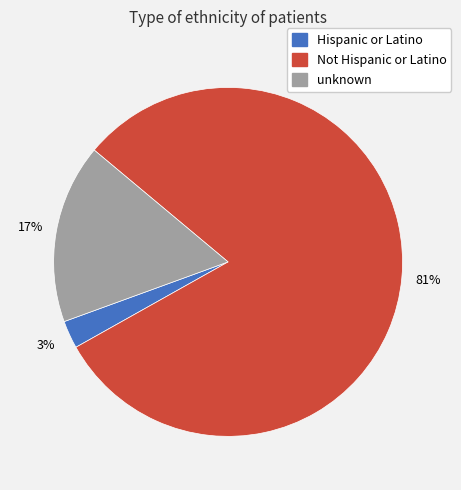

How many segments does this pie chart have?

3